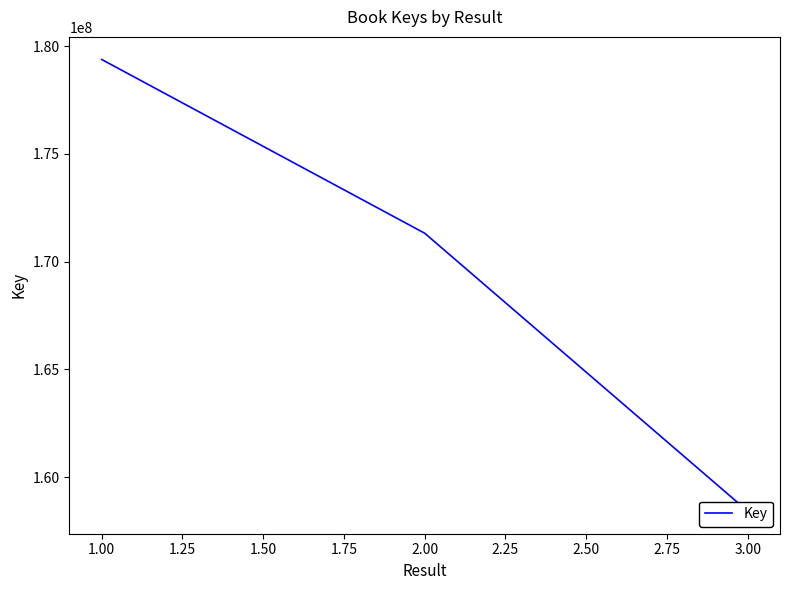

How many values are below 171319915?

1